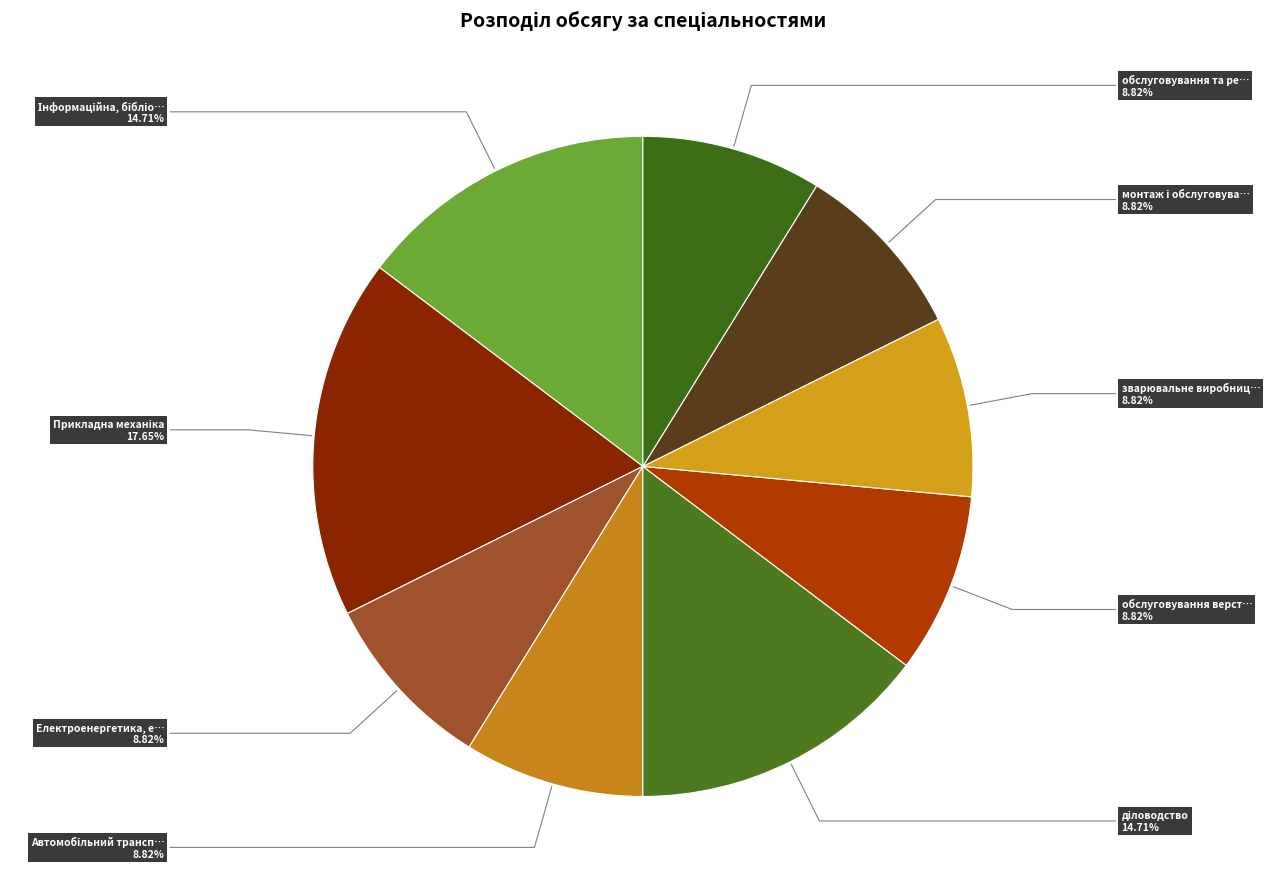

How many segments does this pie chart have?

9